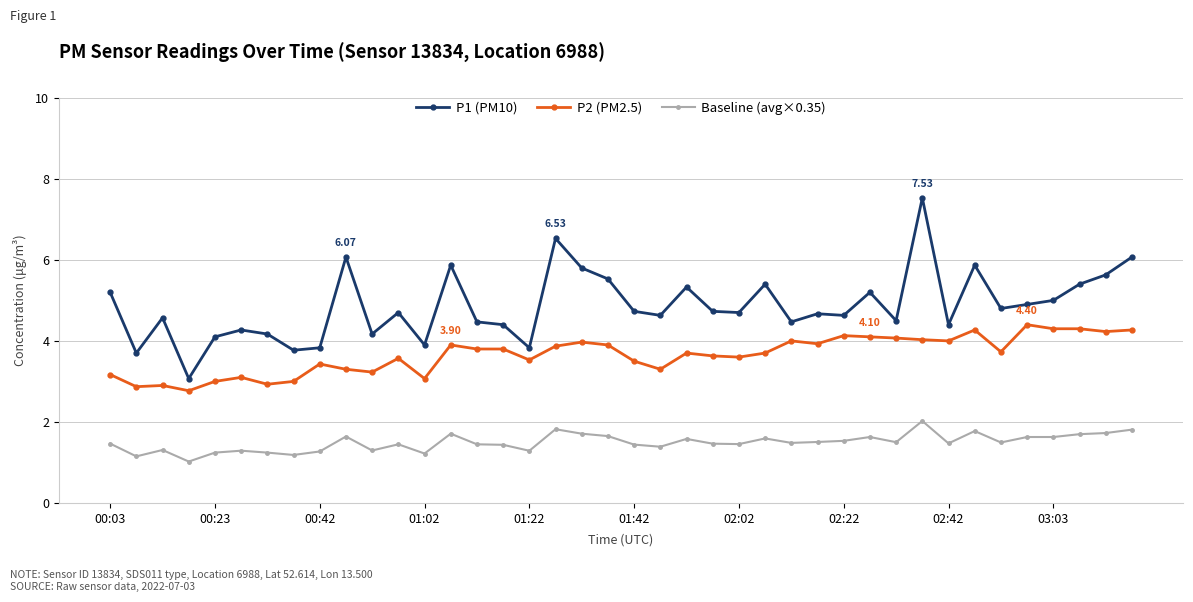

True or false: P1 (PM10) has more than 2 interior local peaks.

True